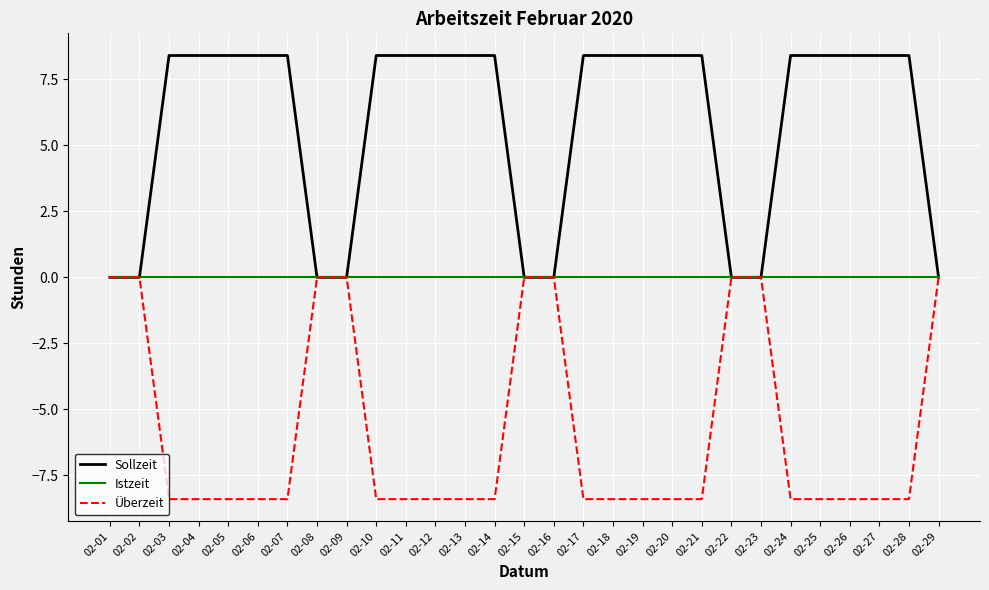

How many lines are shown in the chart?

3